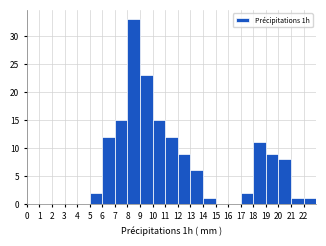

Reading left to right, list every bar in this chart as the range it spans on the x-axis followed by its height. The values are not printed on the chart, so give them approximately, as read against the axis.

0 to 1: 0
1 to 2: 0
2 to 3: 0
3 to 4: 0
4 to 5: 0
5 to 6: 2
6 to 7: 12
7 to 8: 15
8 to 9: 33
9 to 10: 23
10 to 11: 15
11 to 12: 12
12 to 13: 9
13 to 14: 6
14 to 15: 1
15 to 16: 0
16 to 17: 0
17 to 18: 2
18 to 19: 11
19 to 20: 9
20 to 21: 8
21 to 22: 1
22 to 23: 1